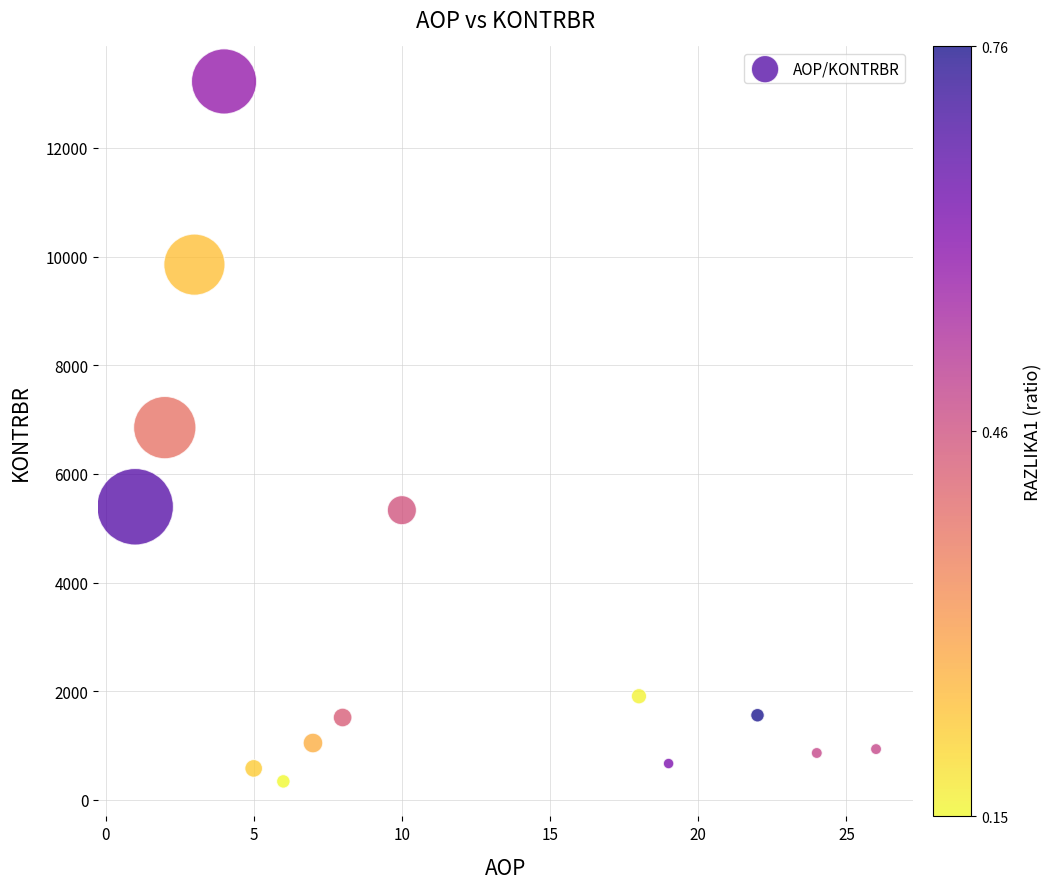

What is the range of Y values (max minus min)?

12883.9